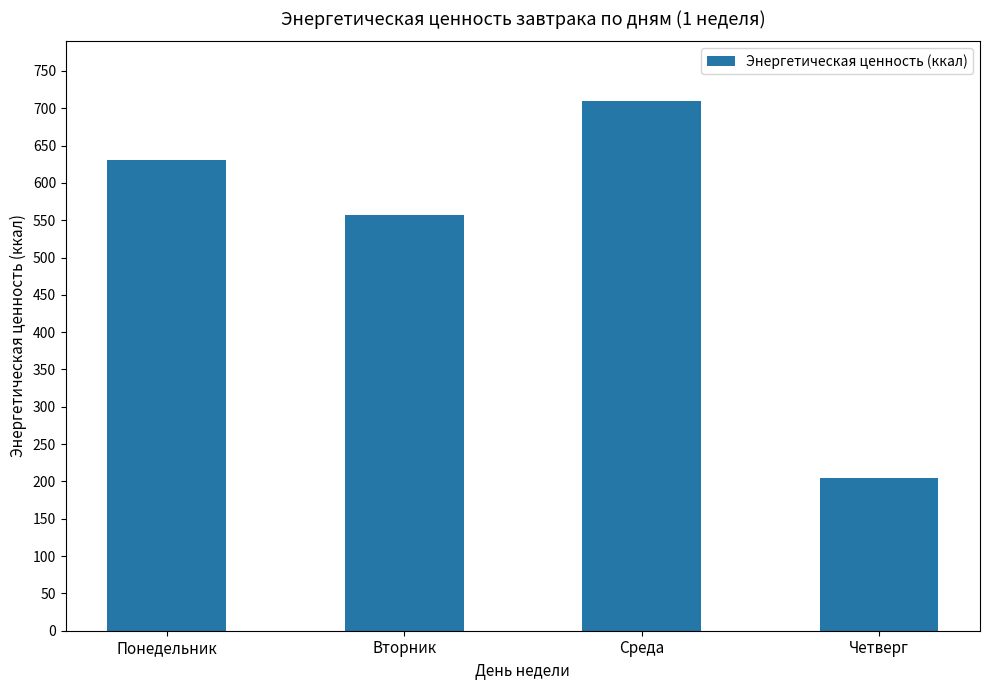

Reading right to left, list all the values displayed in this chart.

Четверг=204.8	Среда=709.6	Вторник=556.7	Понедельник=630.8